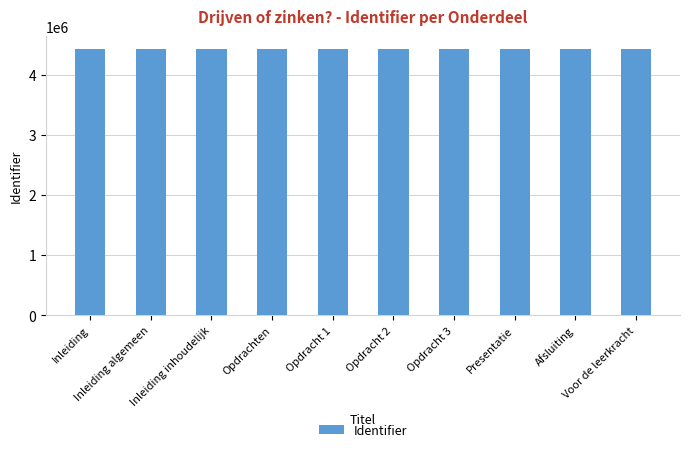

What is the sum of all values?

44229540